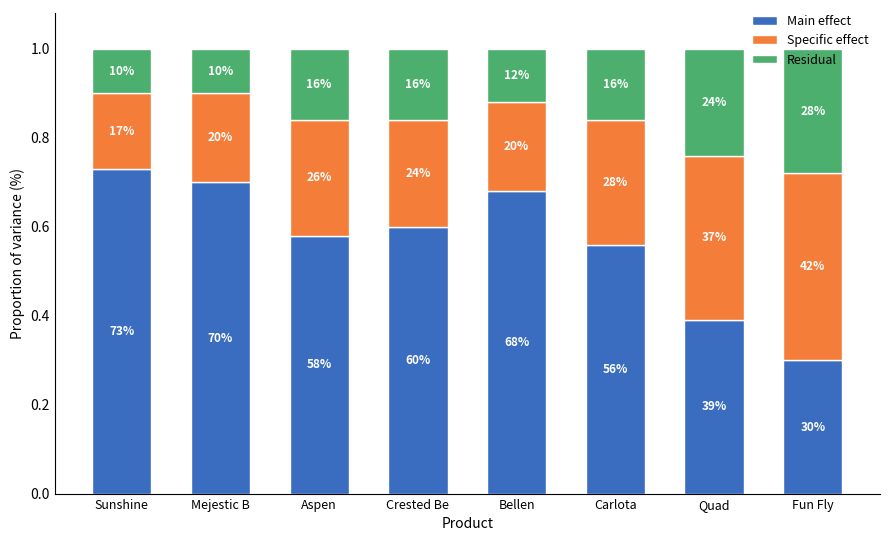

Does the chart contain stacked bars?

Yes